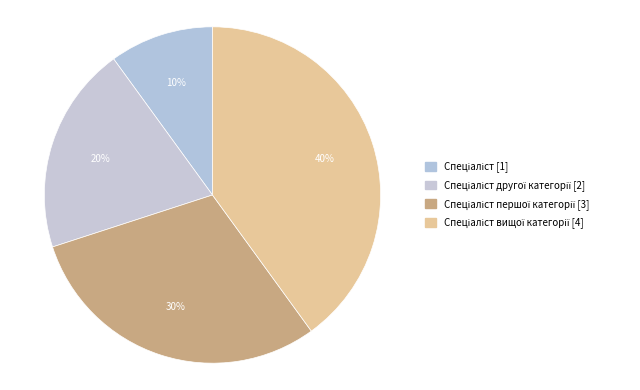

To the nearest percent, what is the average slice percentage?

25%